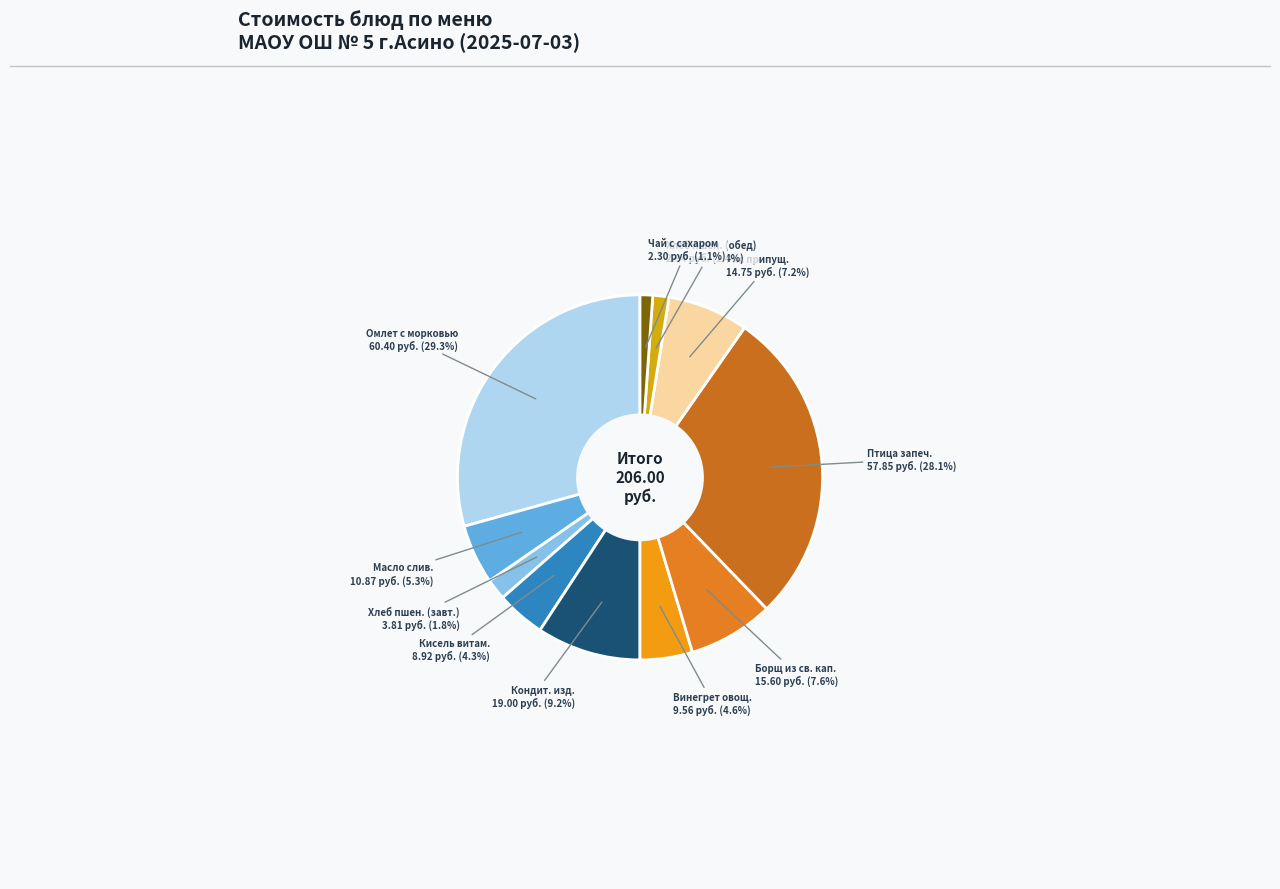

How many segments does this pie chart have?

11